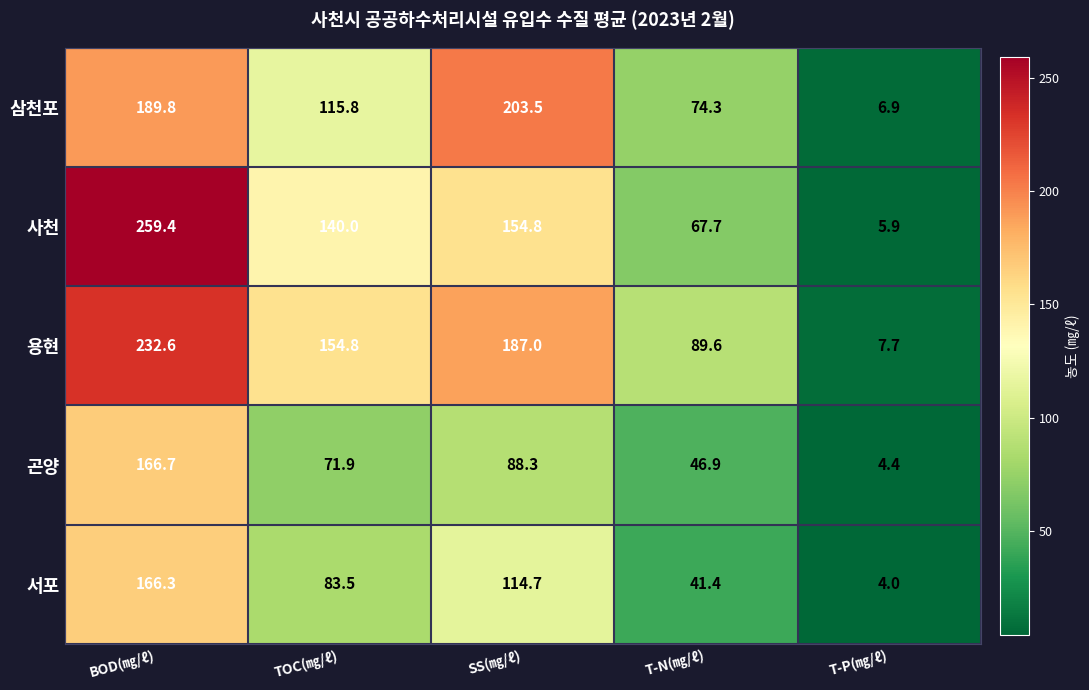

Where is 곤양 nearest to the value 85?

SS(㎎/ℓ)